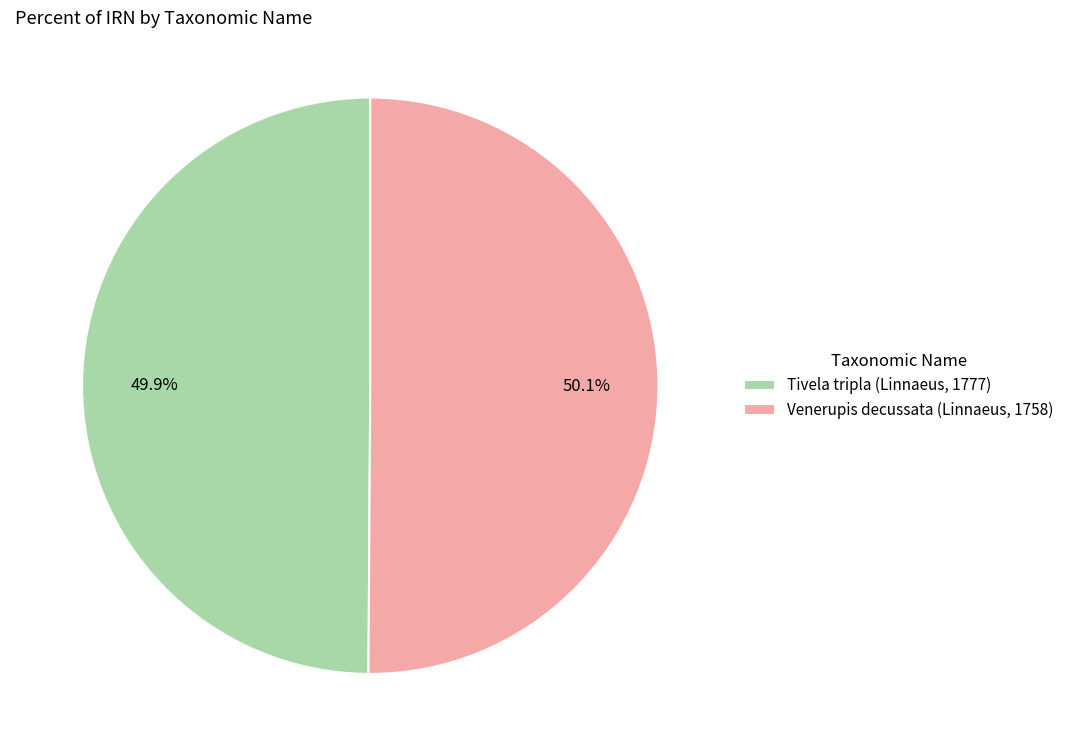

Rank the categories by value from lowest to highest.

Tivela tripla (Linnaeus, 1777), Venerupis decussata (Linnaeus, 1758)